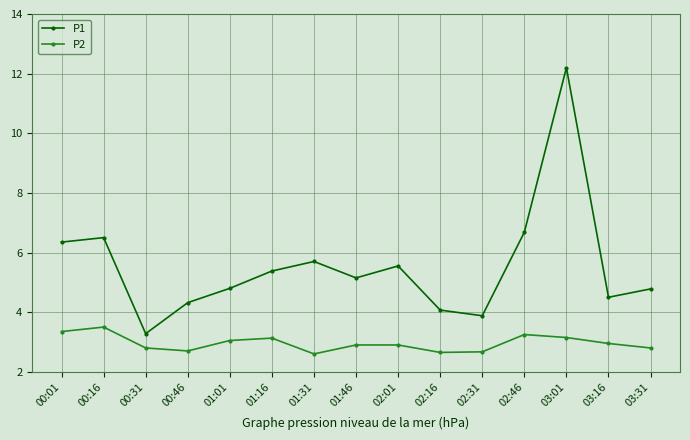

List the series in order of their overall mean, highest first.

P1, P2